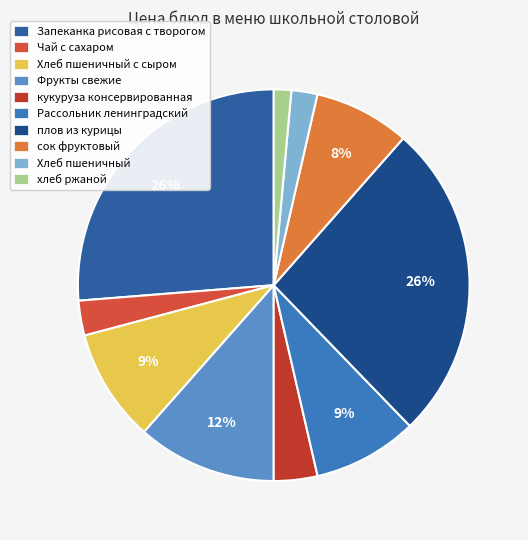

What is the total percentage of сок фруктовый and Хлеб пшеничный с сыром?

17.3%